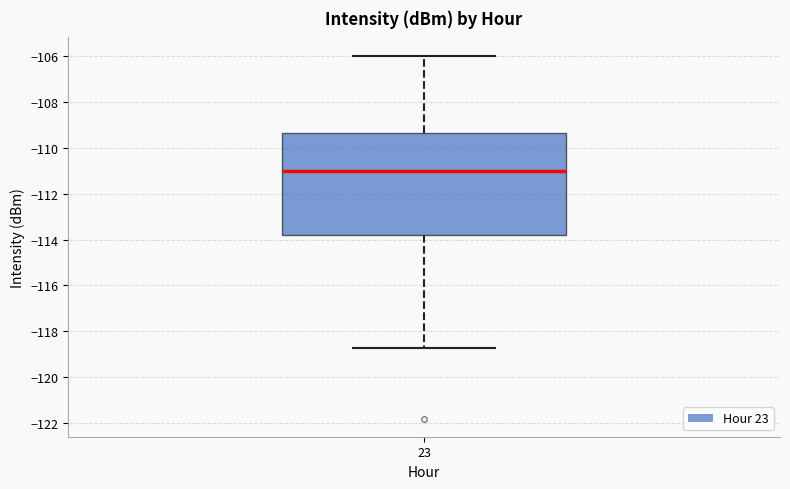

Read this box plot against the y-axis: the position of the median line, the range covered by the box, and the ends of both whiskers. The values are not printed on the chart, so give them approximately, as read against the axis.

median -111.0, box -113.8 to -109.4, whiskers -118.8 to -106.0